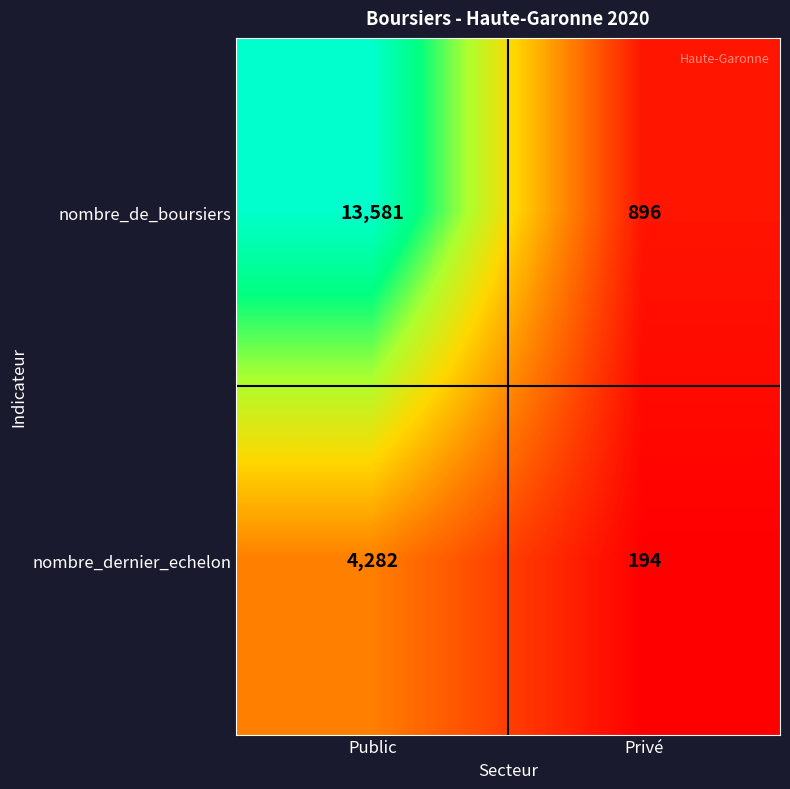

The value of nombre_de_boursiers at Privé is 217. True or false?

False